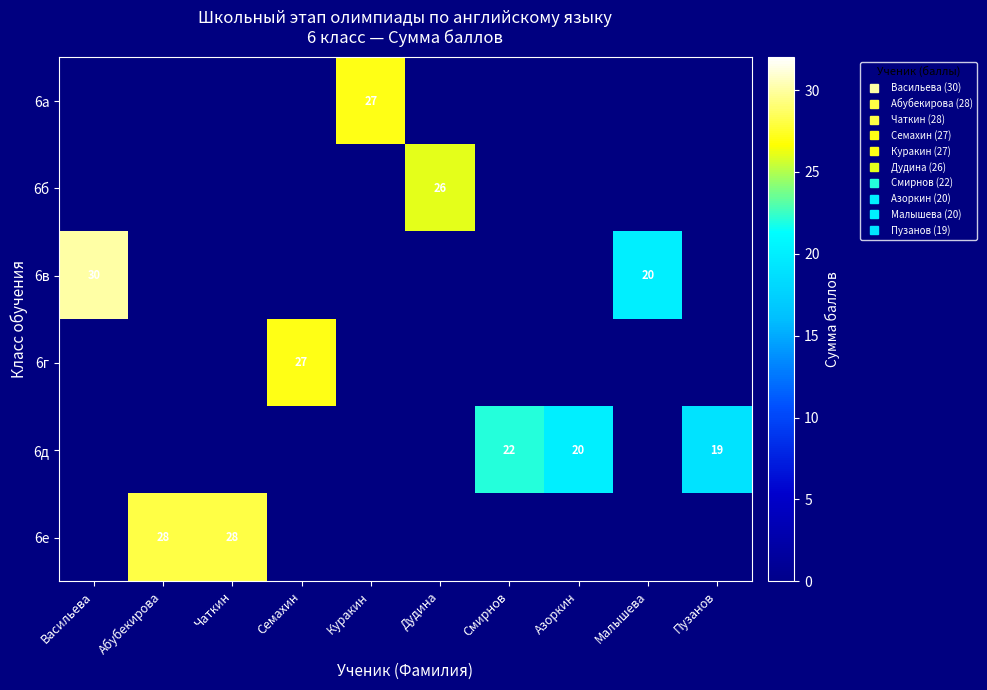

Is the value of 6а at Смирнов greater than the value of 6в at Васильева?

No